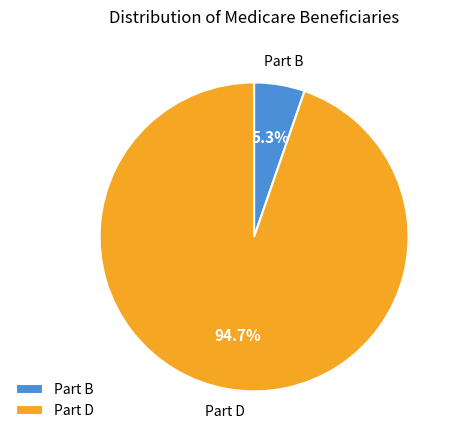

Rank the categories by value from lowest to highest.

Part B, Part D